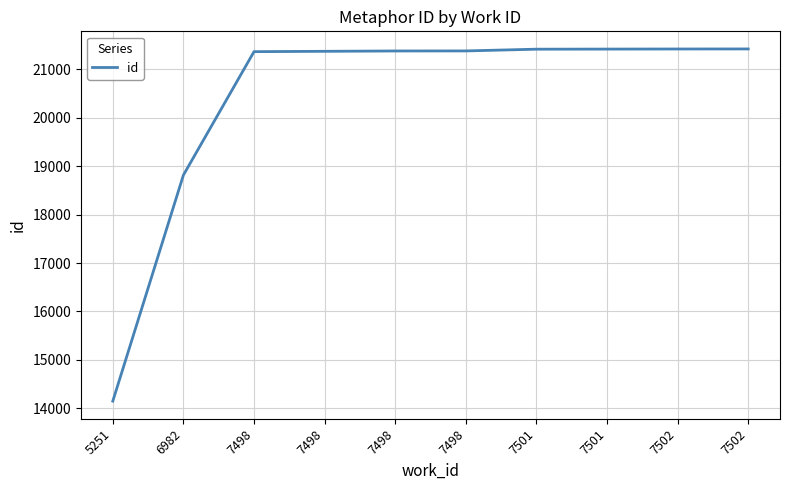

Which category has the highest value across all series?

7502